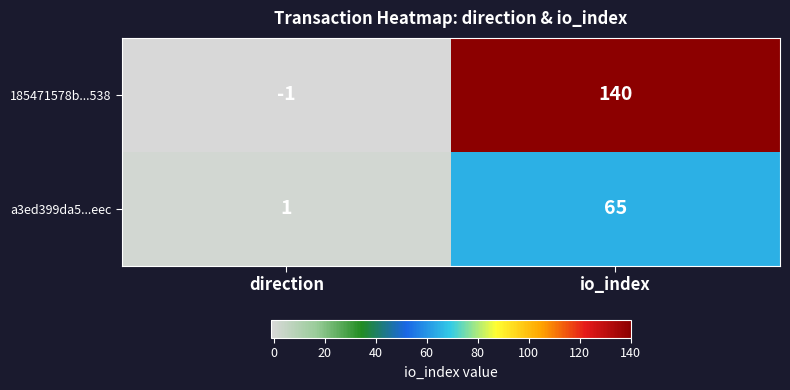

What is the difference between the highest and lowest values at io_index?

75